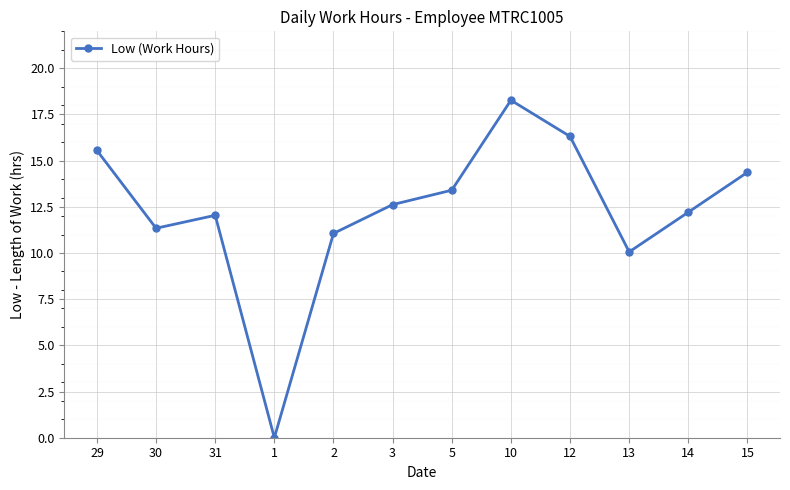

How many distinct data groups are displayed?

1